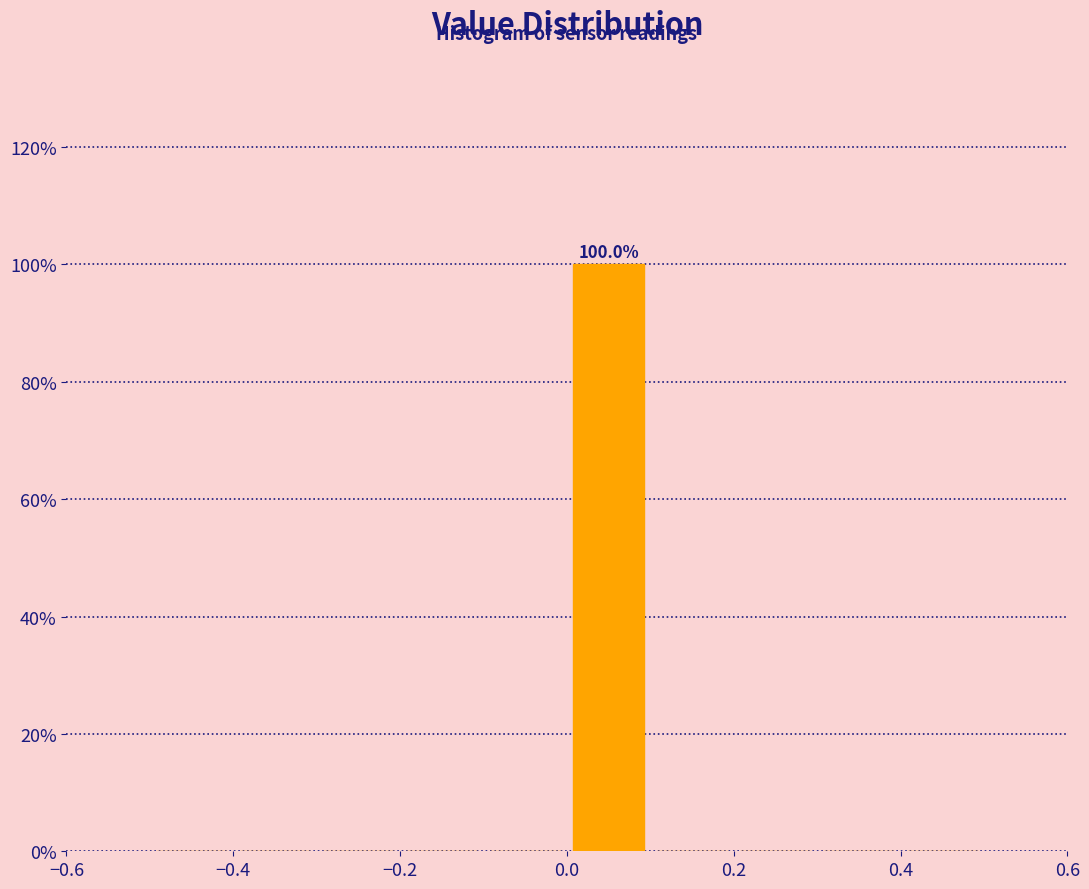

Which range on the x-axis has the tallest bar?

0.0 to 0.1